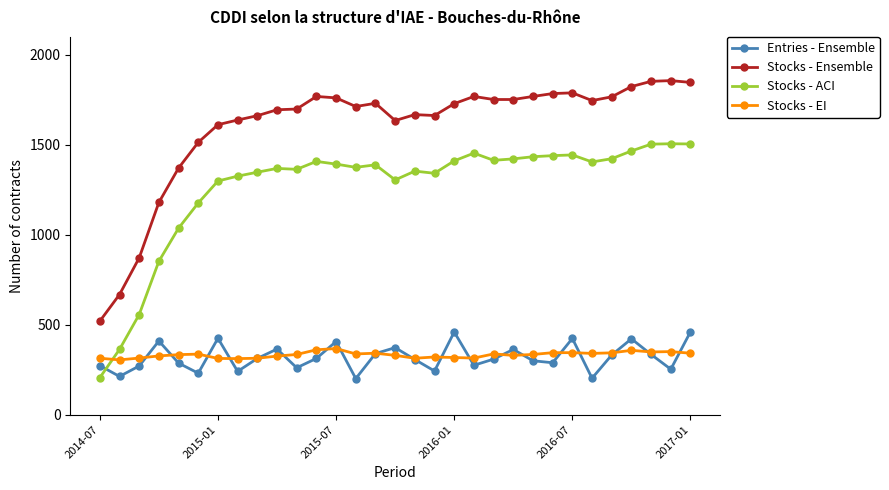

Which series has the largest range (max minus min)?

Stocks - Ensemble